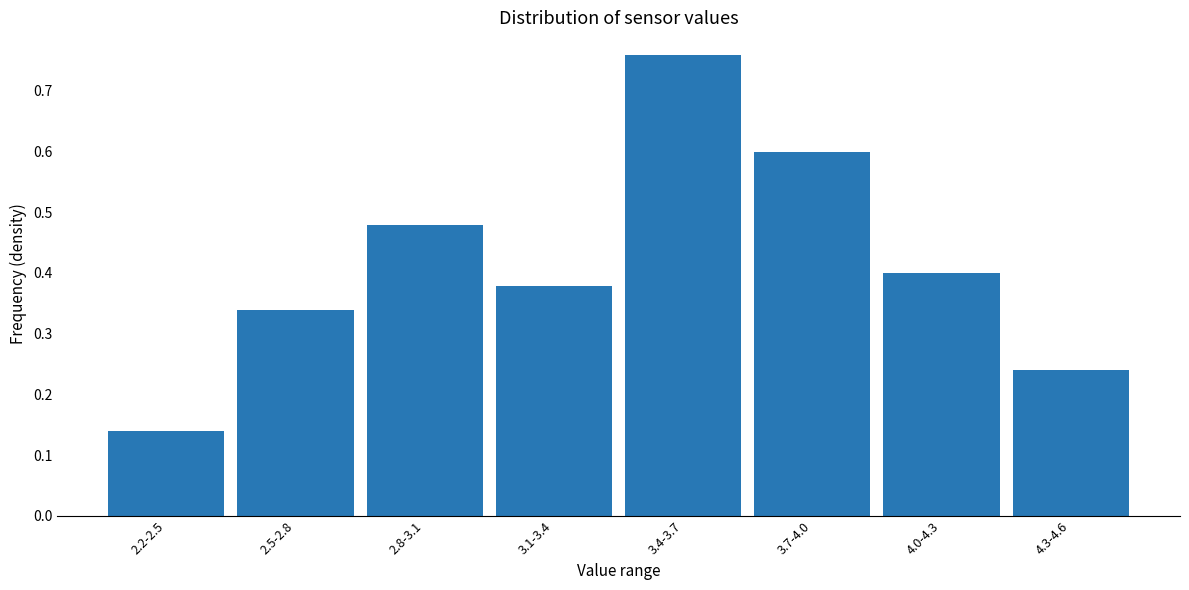

The value at 3.1-3.4 is 0.4. True or false?

True